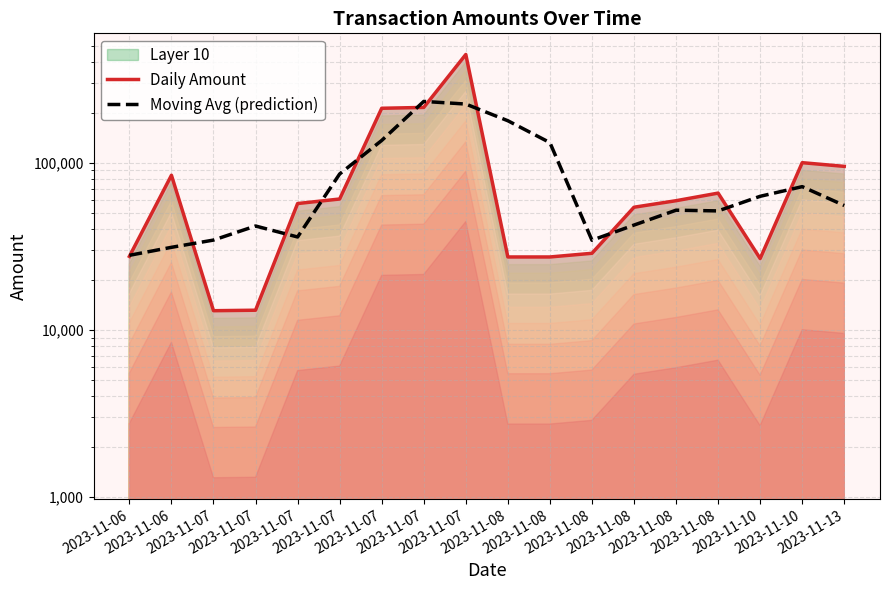

What is the sum of the Daily Amount values at 2023-11-07 and 2023-11-08?

243459.3